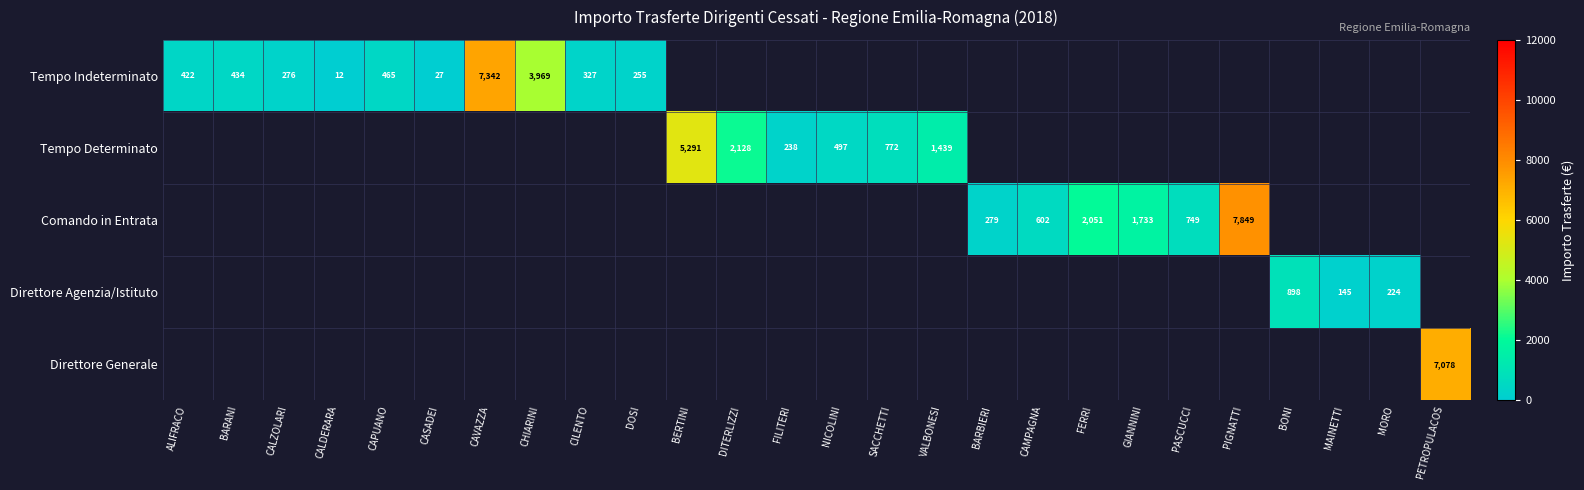

Is the value of Tempo Indeterminato at BARANI greater than the value of Direttore Agenzia/Istituto at BONI?

No